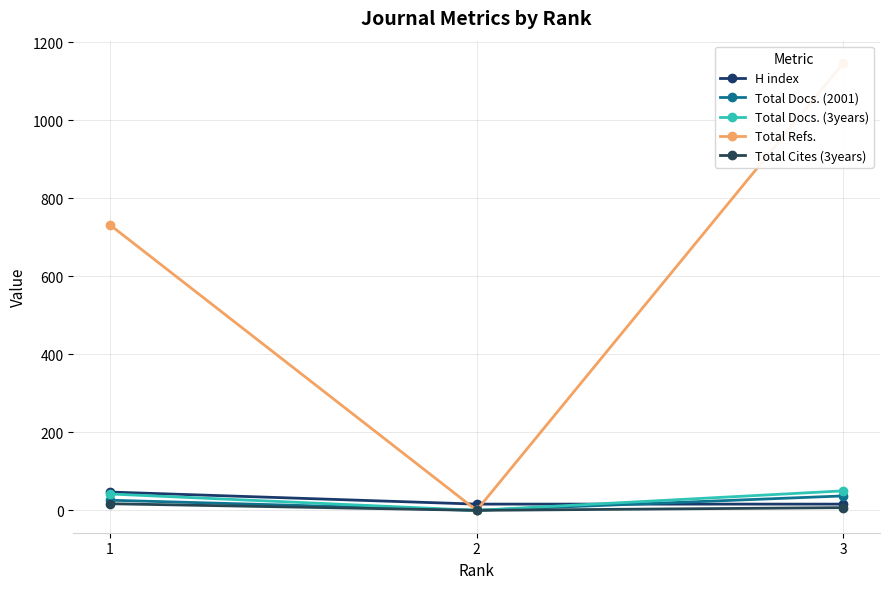

What are all the series names shown in the legend?

H index, Total Docs. (2001), Total Docs. (3years), Total Refs., Total Cites (3years)